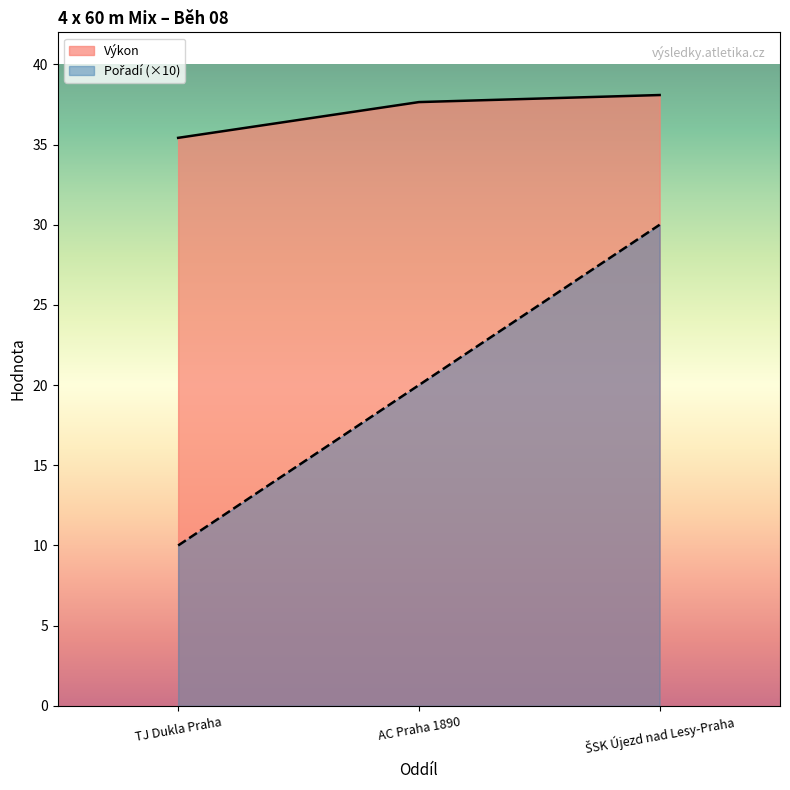

What is the total value across all series at ŠSK Újezd nad Lesy-Praha?

68.1